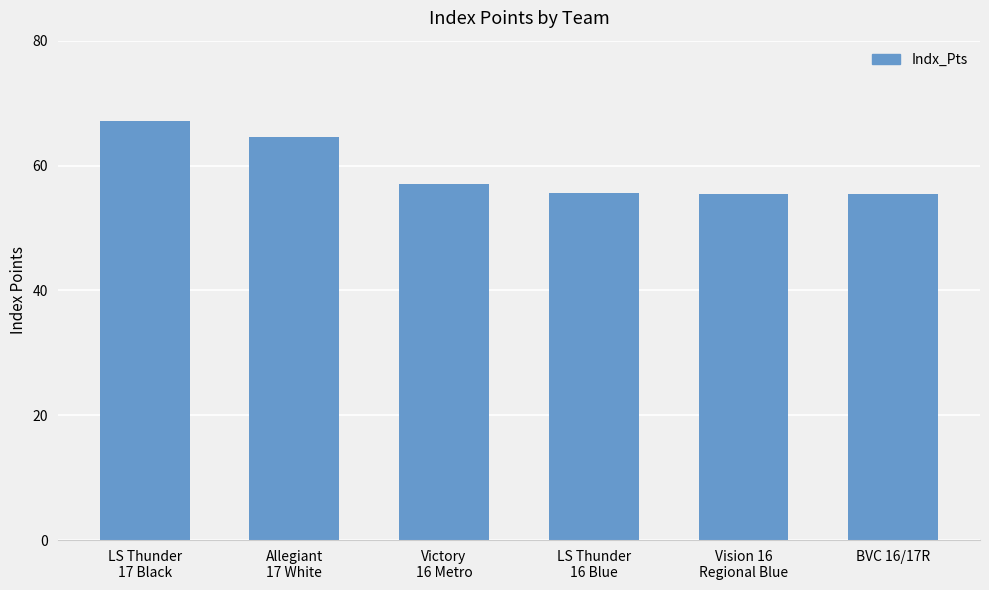

What is the difference between the second highest and minimum values?

9.2